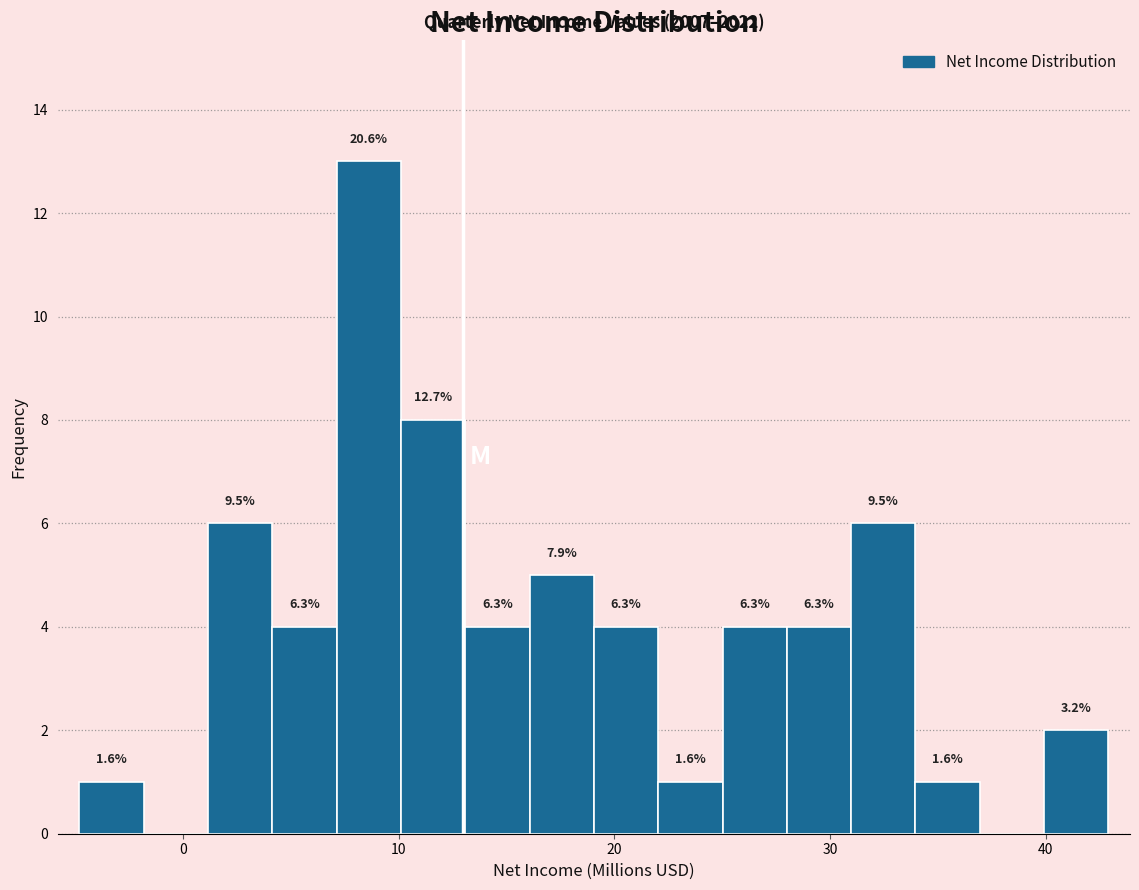

Around what value on the x-axis is the tallest bar? Give the approximate position of its centre, as read against the axis.

9